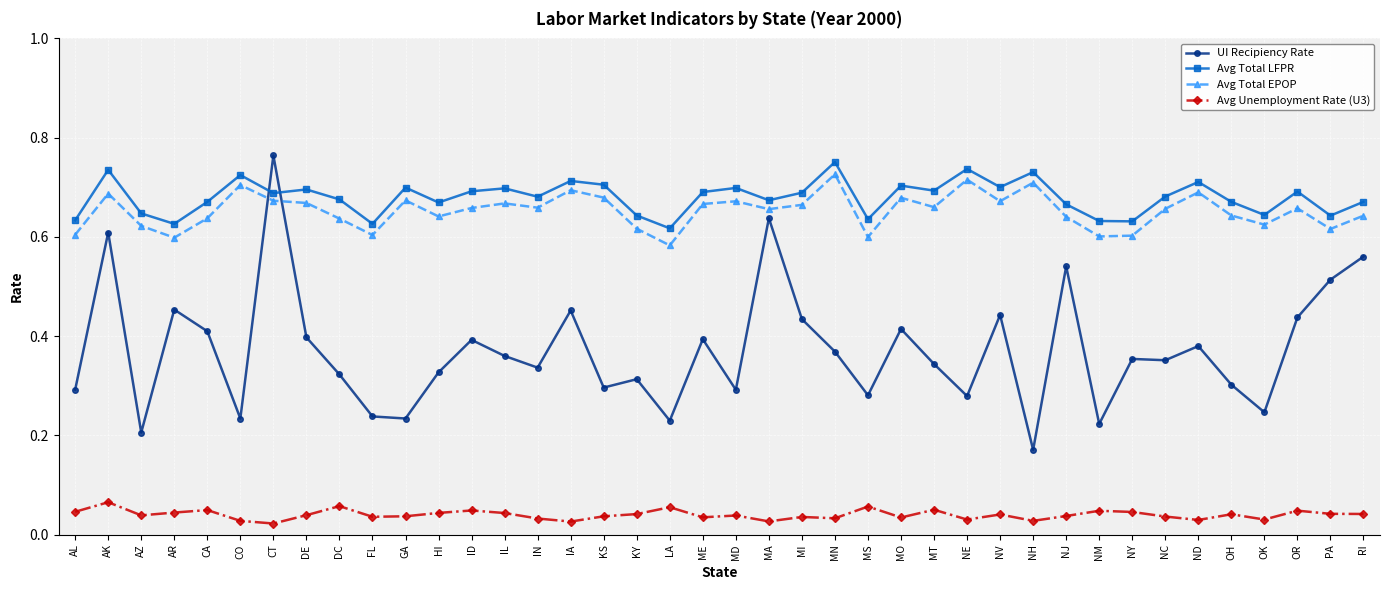

How many categories are shown in the chart?

40